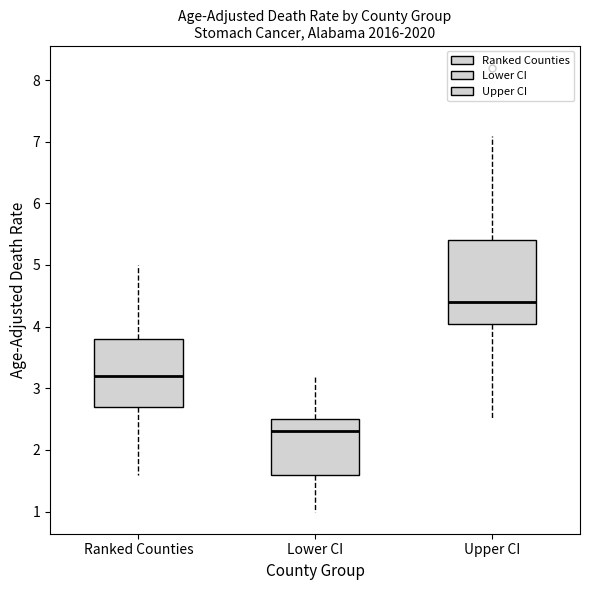

Reading left to right, transcribe this box plot: for each box, give where its median line is, the range the box spans, and where its two whiskers end, as read against the y-axis. The values are not printed on the chart, so give them approximately, as read against the axis.

Ranked Counties: median 3.2, box 2.7 to 3.8, whiskers 1.6 to 5.0
Lower CI: median 2.3, box 1.6 to 2.5, whiskers 1.0 to 3.2
Upper CI: median 4.4, box 4.1 to 5.4, whiskers 2.5 to 7.1